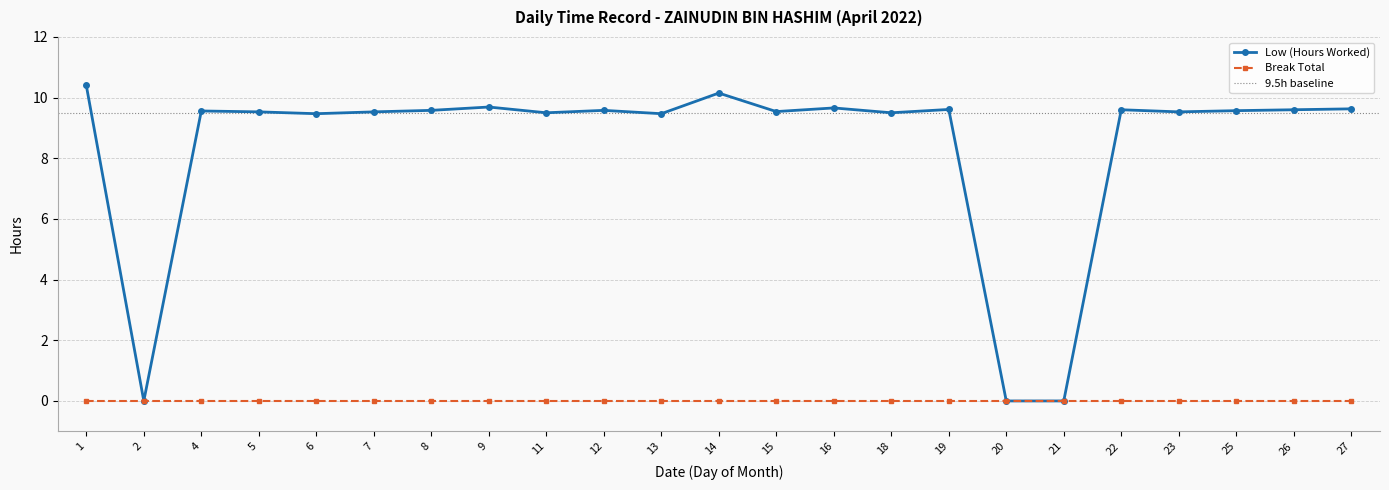

What is the sum of the values at 16 and 1?

20.1